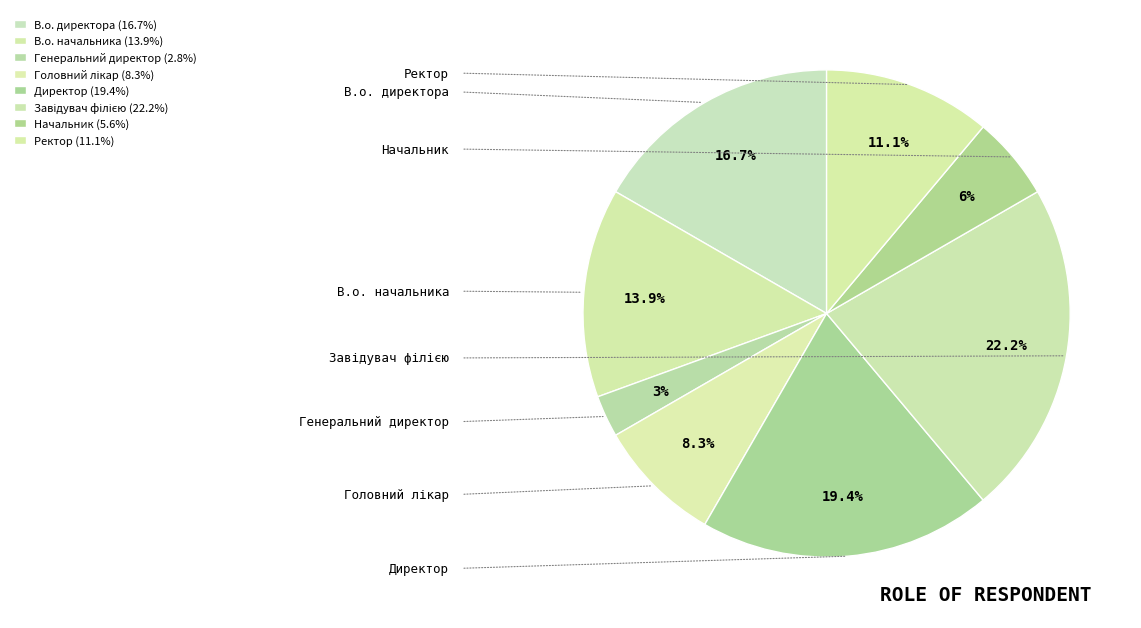

Is there a majority slice in this chart?

No